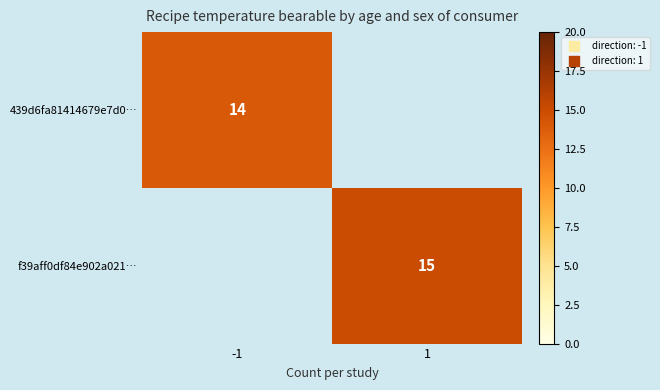

Between -1 and 1, which is larger?

1